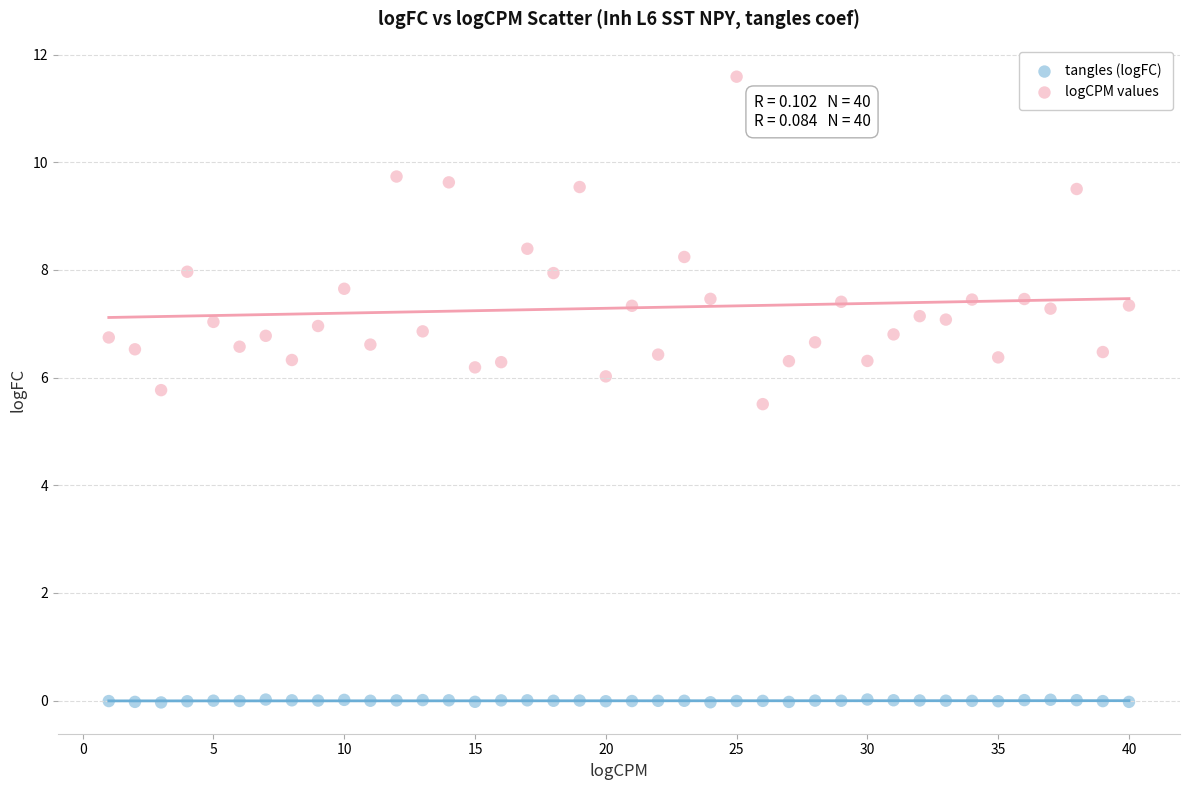

Across all series, what Y value is closest to 5?

5.5